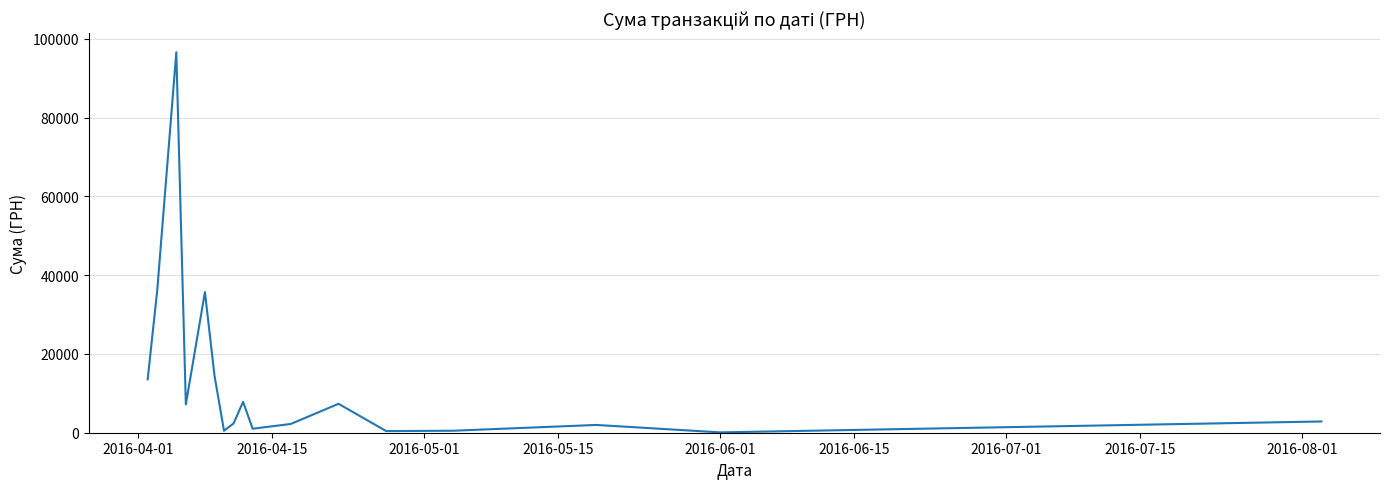

What is the difference between the maximum and minimum values?

96536.0